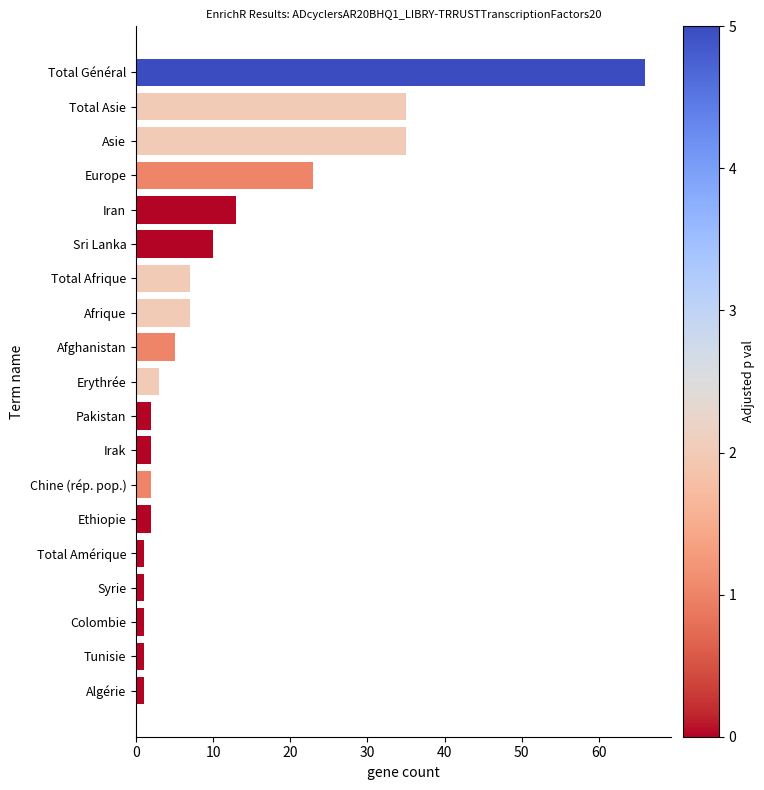

What is the average value?

11